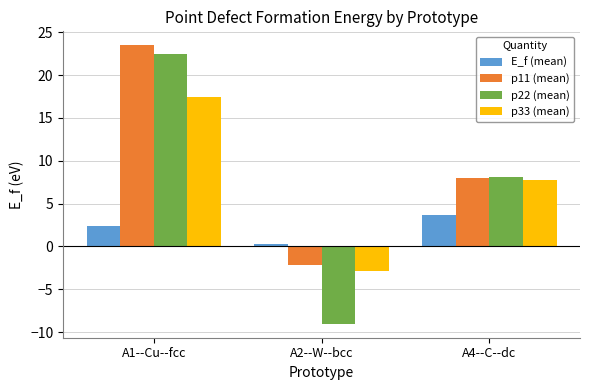

How many bars are there in each group?

4